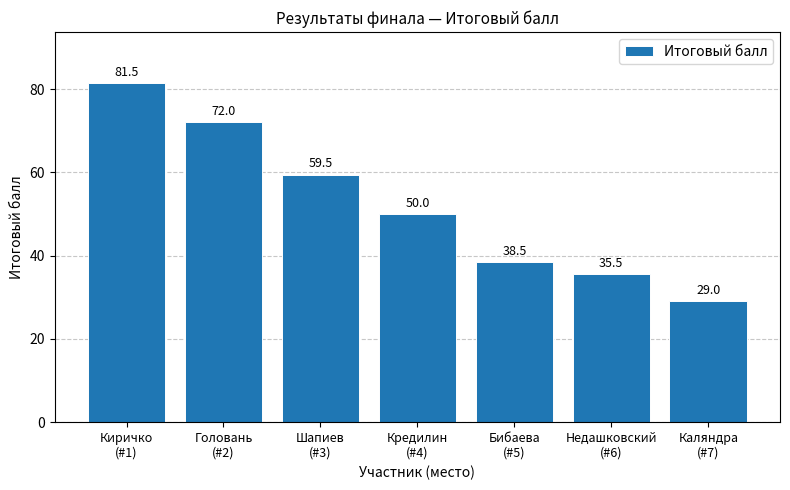

Does the chart contain stacked bars?

No